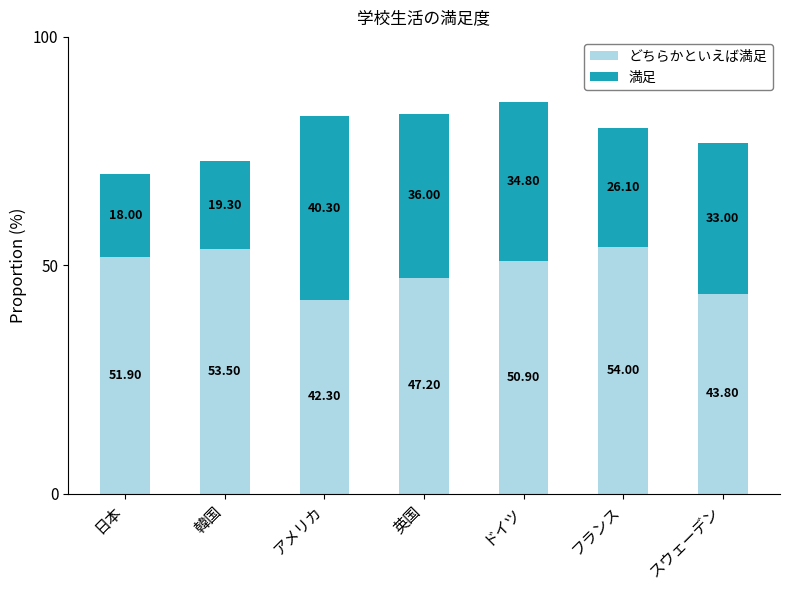

What is the total value across all series at スウェーデン?

76.8